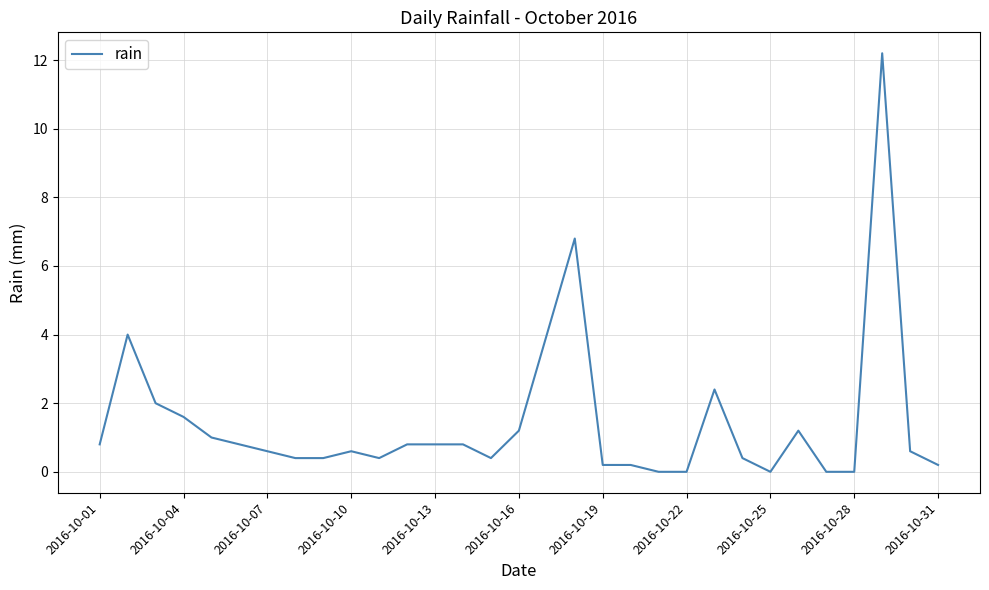

What is the greatest value displayed?

12.2